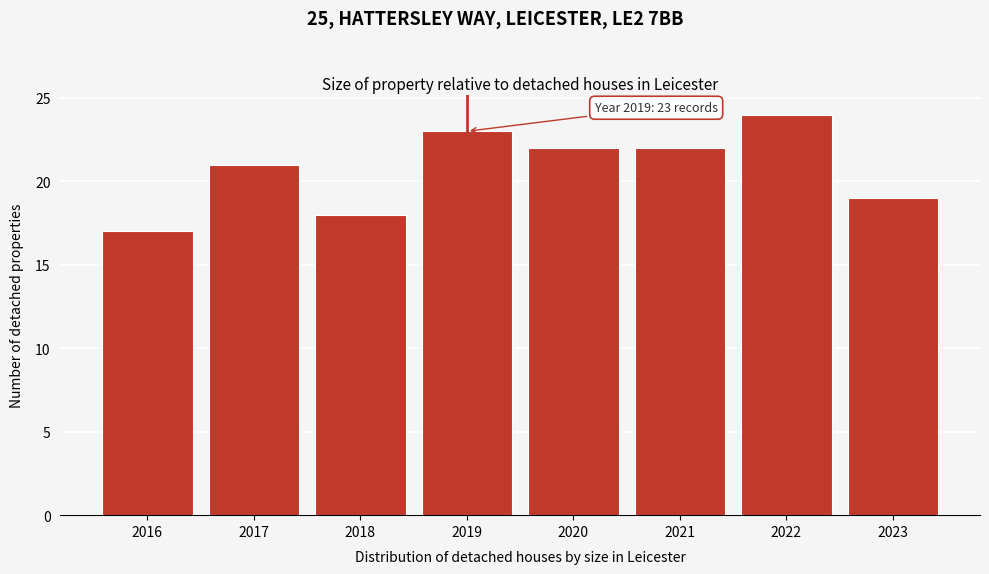

Reading left to right, extract all data points from this chart.

2016=17	2017=21	2018=18	2019=23	2020=22	2021=22	2022=24	2023=19